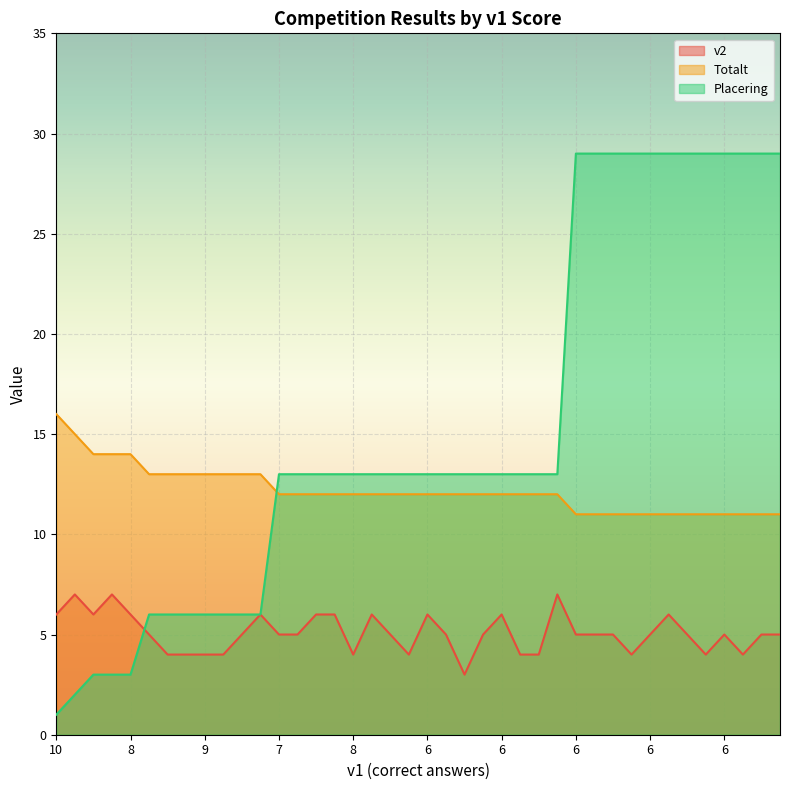

What are all the series names shown in the legend?

v2, Totalt, Placering